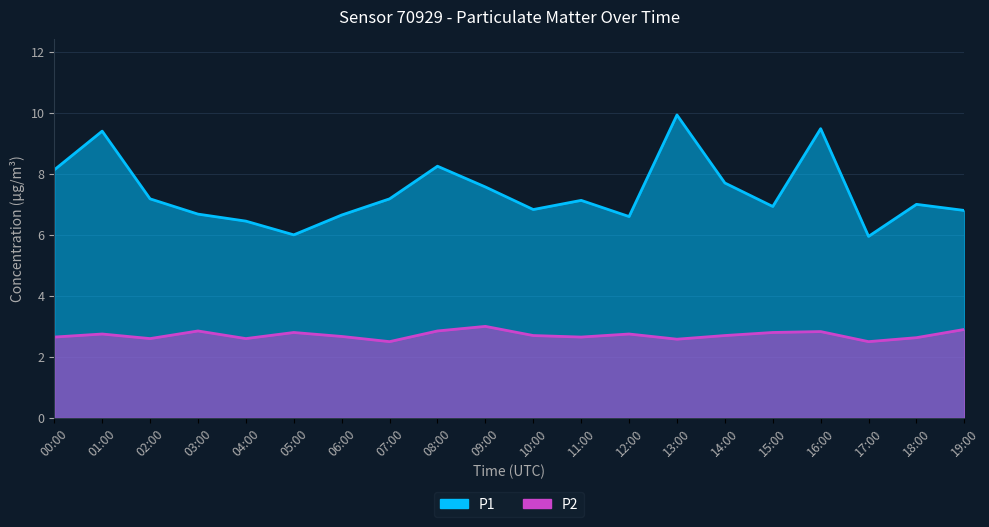

Reading left to right, list all the values displayed in this chart.

P1: 8.1	9.4	7.2	6.7	6.5	6.0	6.7	7.2	8.2	7.6	6.8	7.1	6.6	9.9	7.7	6.9	9.5	6.0	7.0	6.8
P2: 2.6	2.8	2.6	2.9	2.6	2.8	2.7	2.5	2.9	3.0	2.7	2.6	2.8	2.6	2.7	2.8	2.8	2.5	2.6	2.9